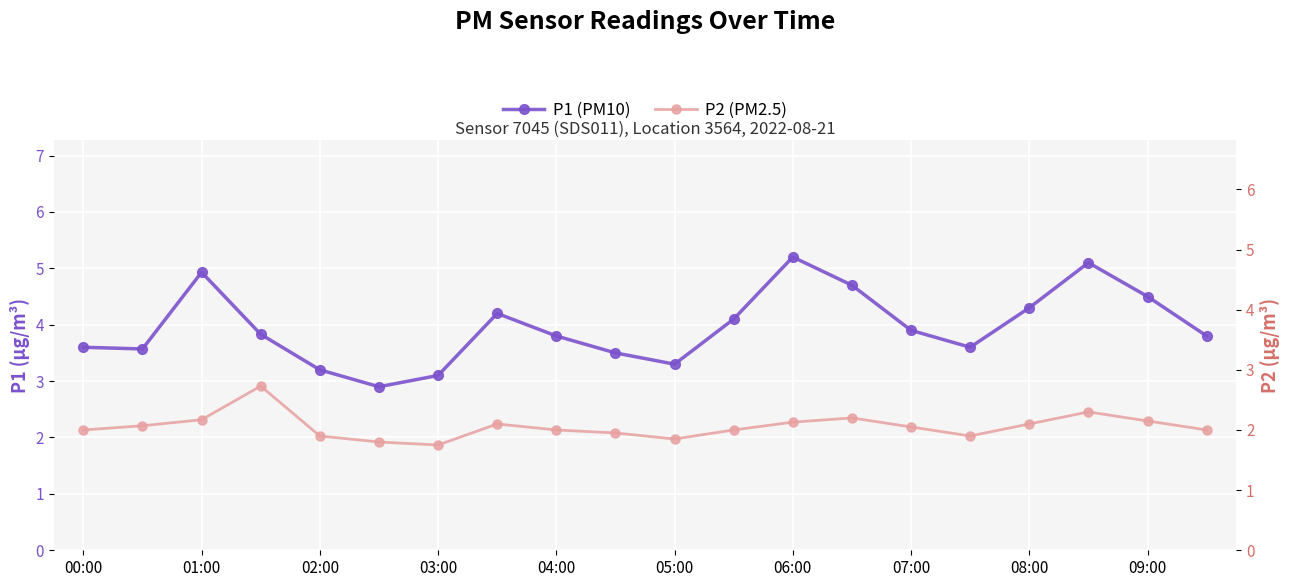

What is the approximate value of P1 (PM10) at 08:00?

4.3